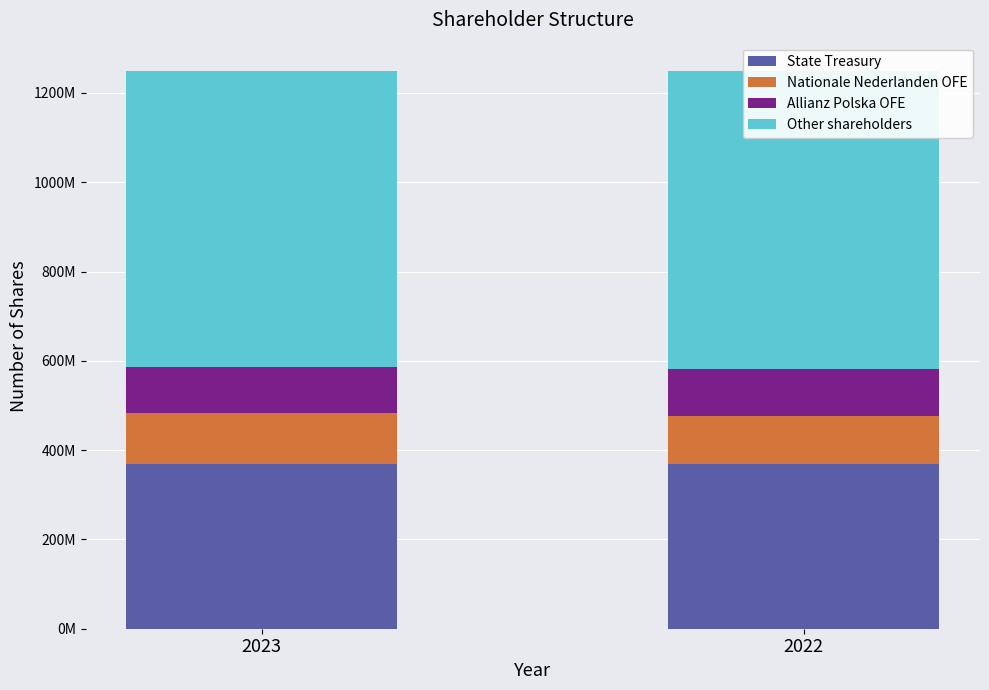

Which series has the widest spread of values?

Nationale Nederlanden OFE